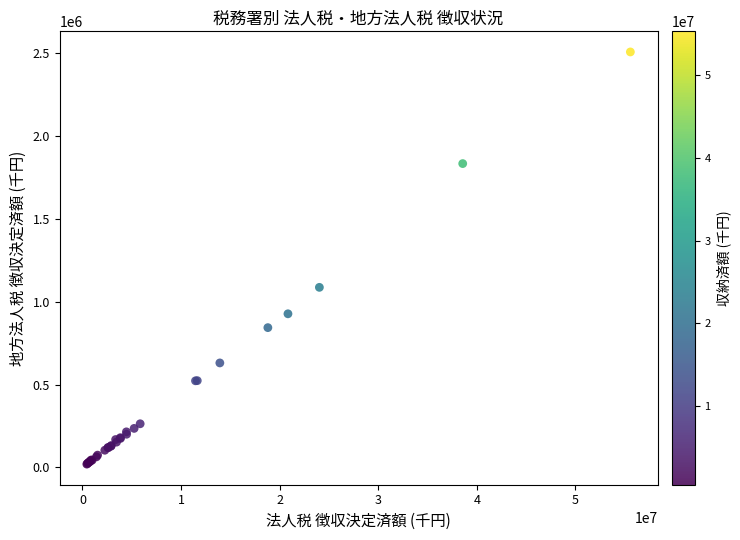

What Y value in the scatter plot is closest to 1264067?

1086992